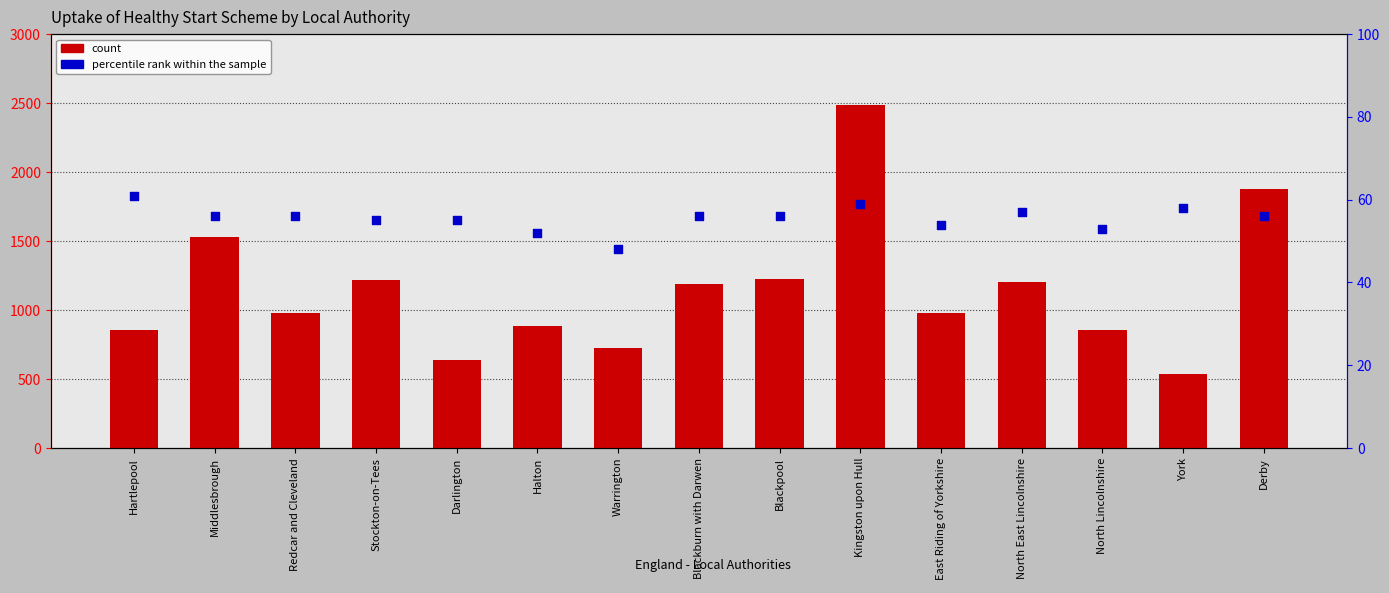

Is the value of percentile rank within the sample at Darlington greater than the value of count at York?

Yes